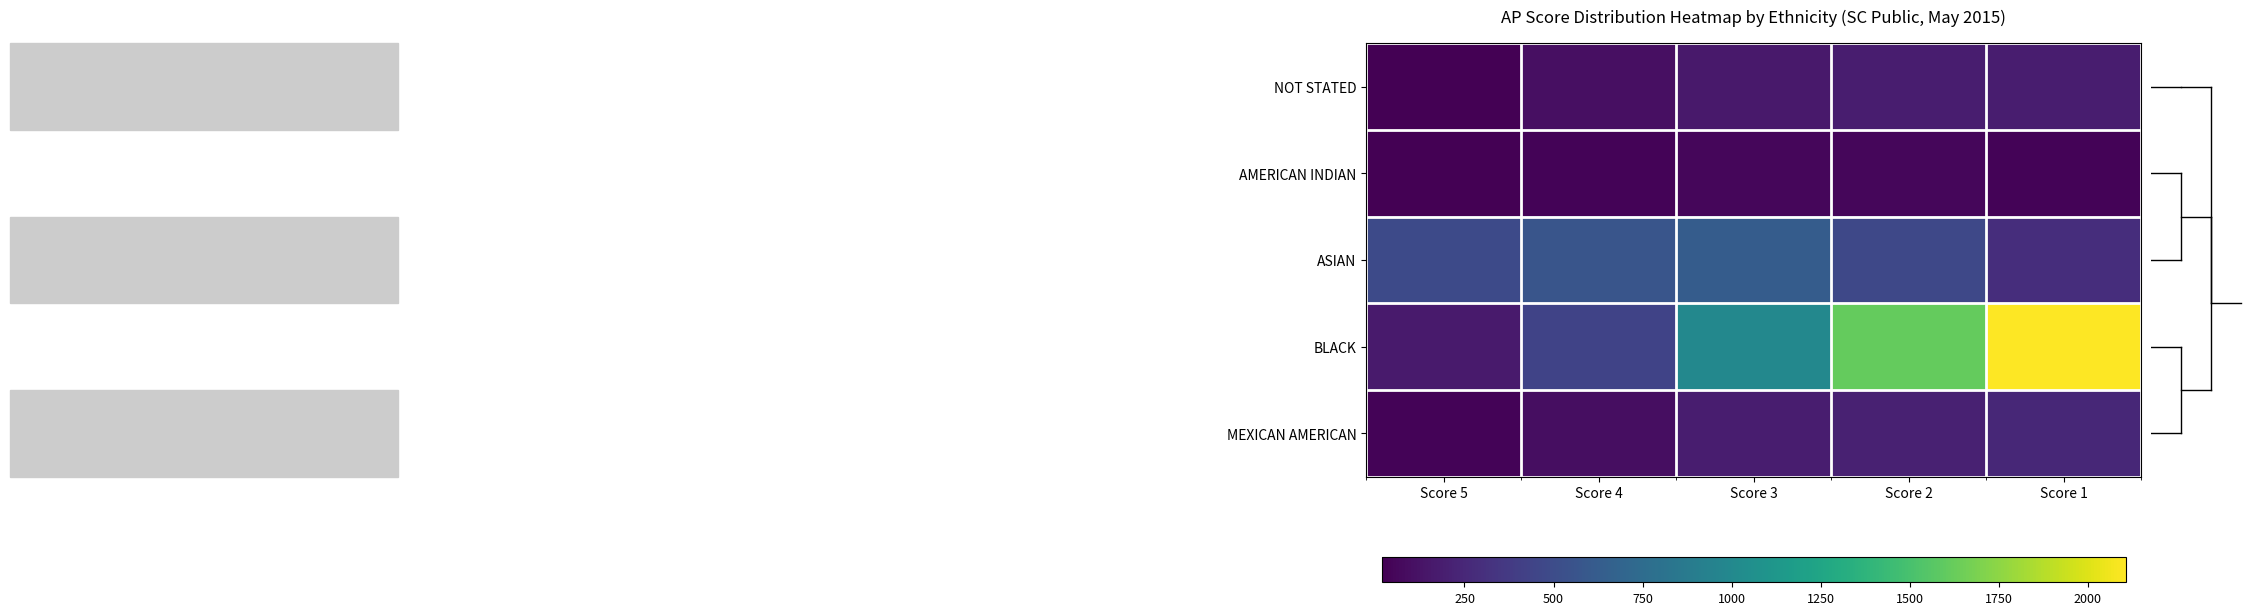

Reading left to right, extract all data points from this chart.

NOT STATED: Score 5=26	Score 4=100	Score 3=158	Score 2=188	Score 1=186
AMERICAN INDIAN: Score 5=18	Score 4=37	Score 3=58	Score 2=56	Score 1=36
ASIAN: Score 5=483	Score 4=572	Score 3=624	Score 2=467	Score 1=295
BLACK: Score 5=168	Score 4=442	Score 3=990	Score 2=1612	Score 1=2106
MEXICAN AMERICAN: Score 5=42	Score 4=99	Score 3=185	Score 2=211	Score 1=249